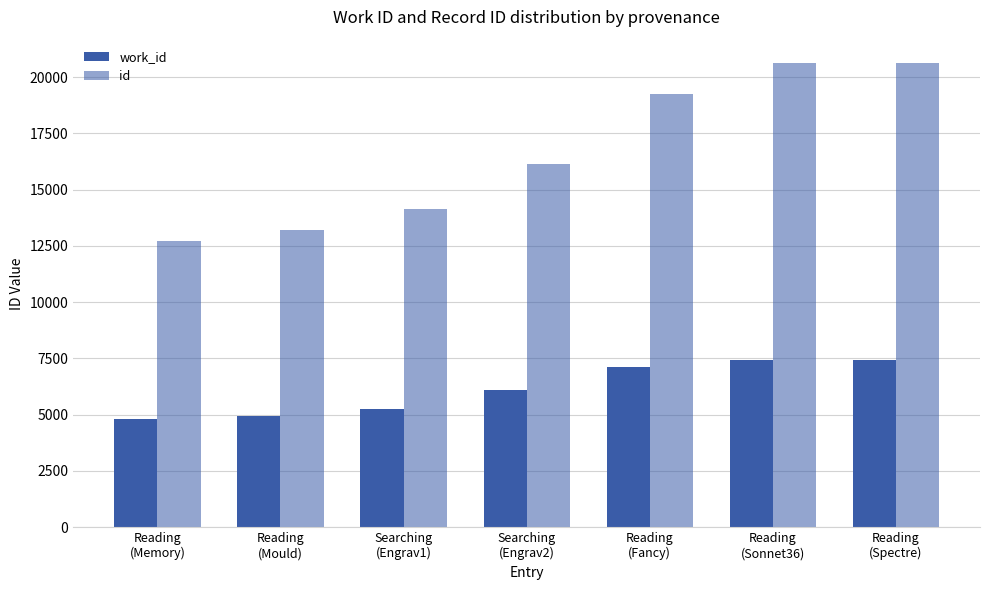

How many distinct data groups are displayed?

2